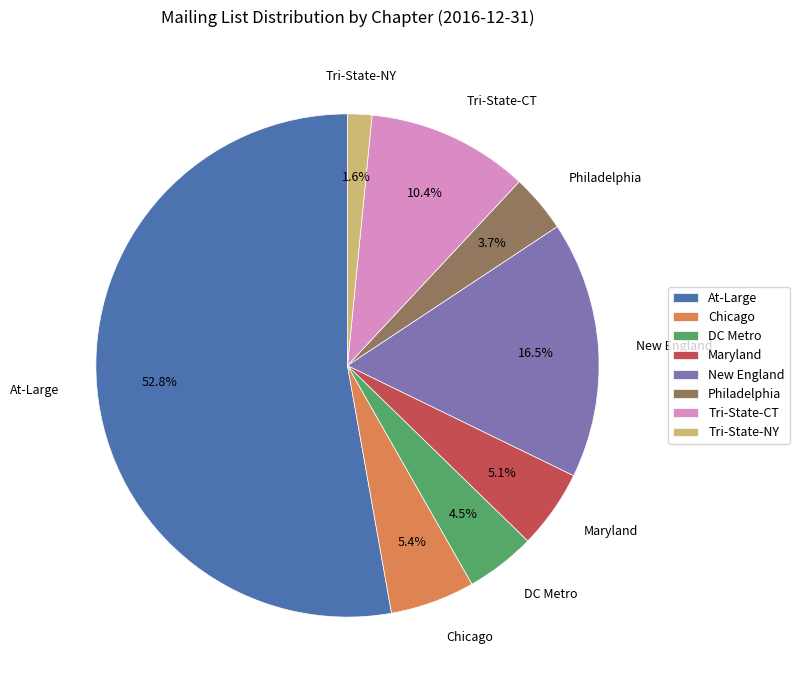

Does New England represent more than half of the total?

No